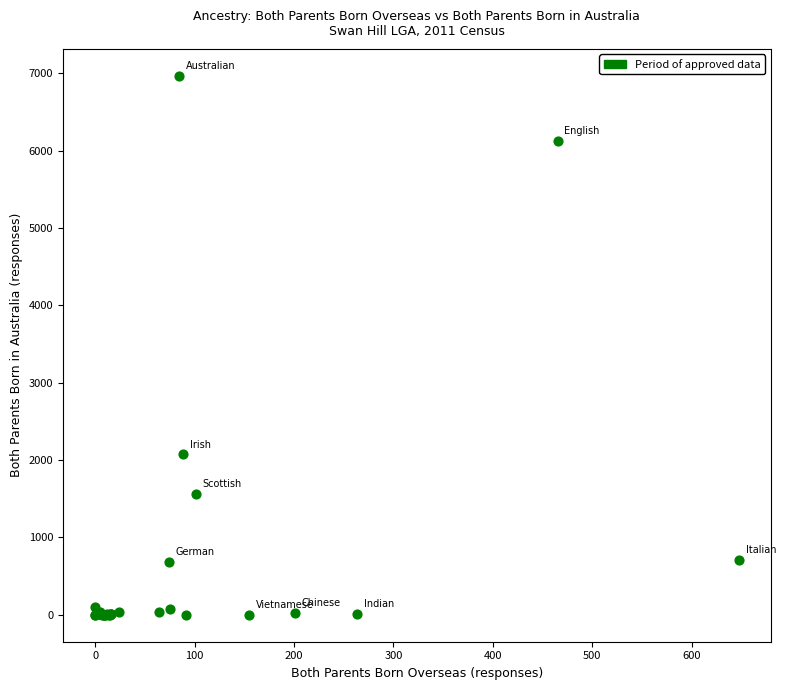

What Y value in the scatter plot is closest to 3483?

2072